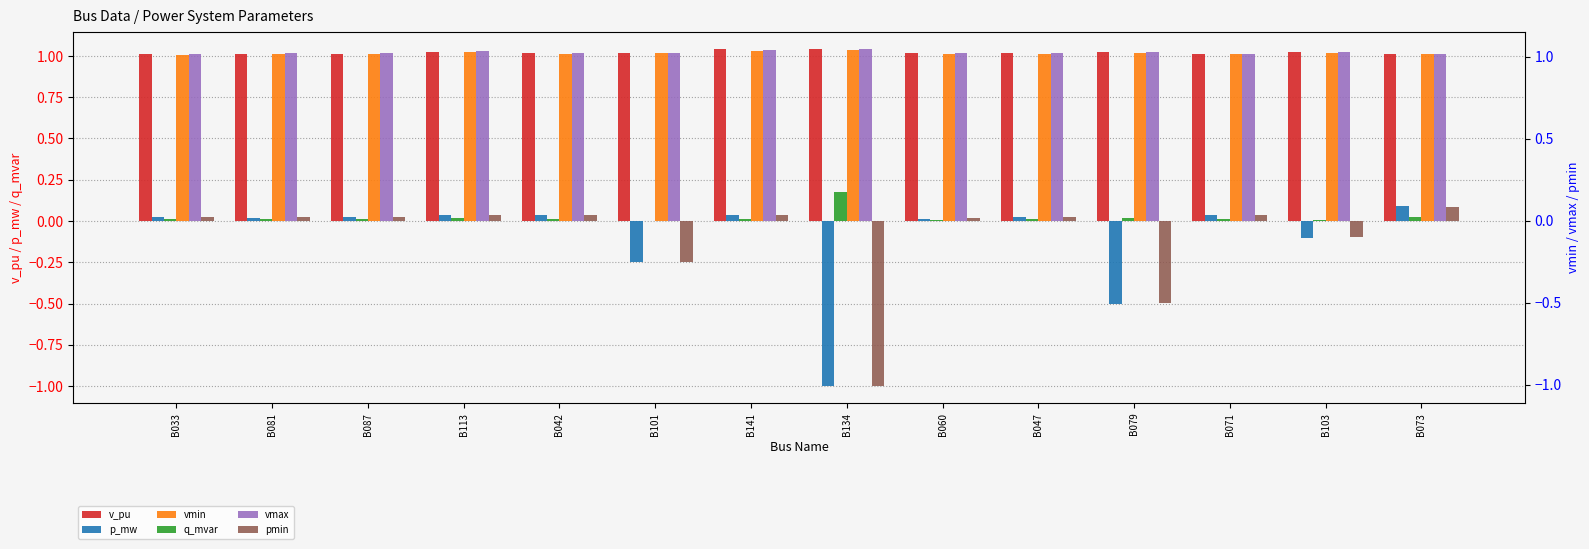

Is it true that vmin equals 1.0 at B079?

True